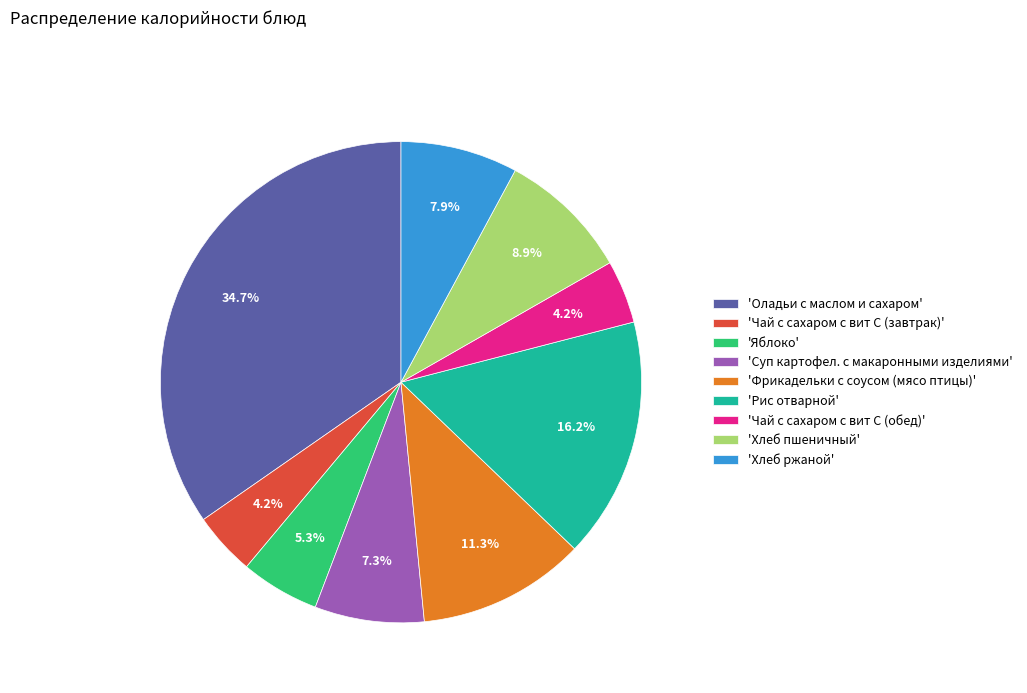

Which has a higher value, 'Рис отварной' or 'Хлеб ржаной'?

'Рис отварной'